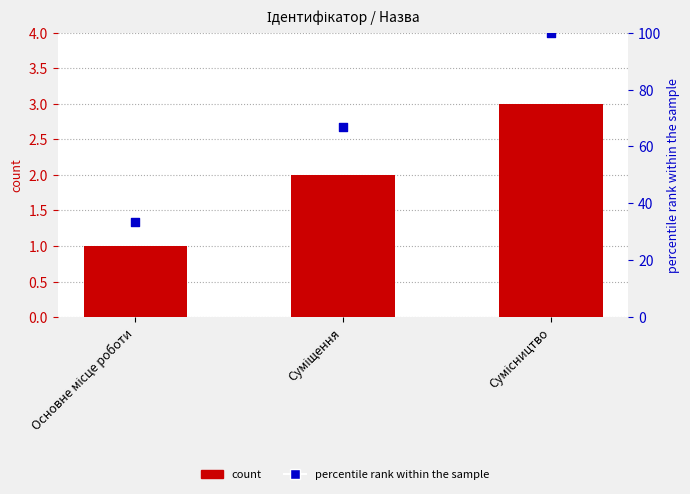

Which series contains the highest Y value?

percentile rank within the sample